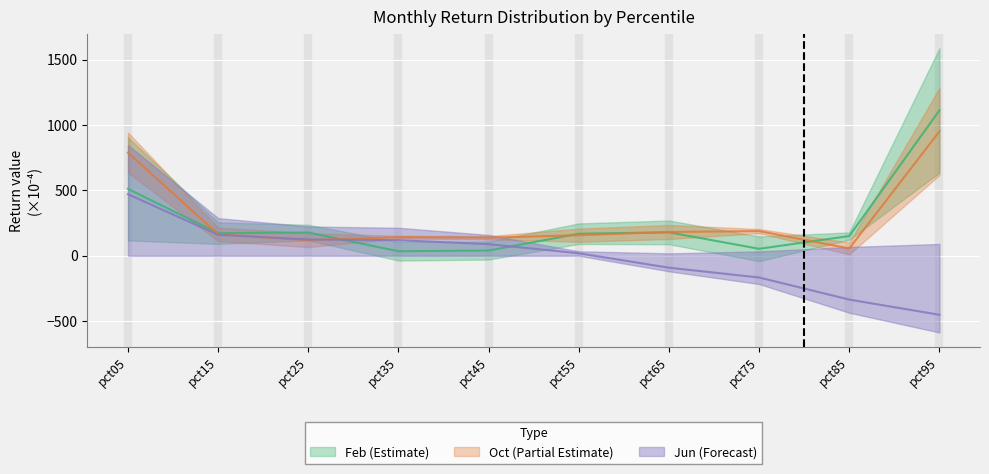

At which label does Oct reach its minimum?

pct85